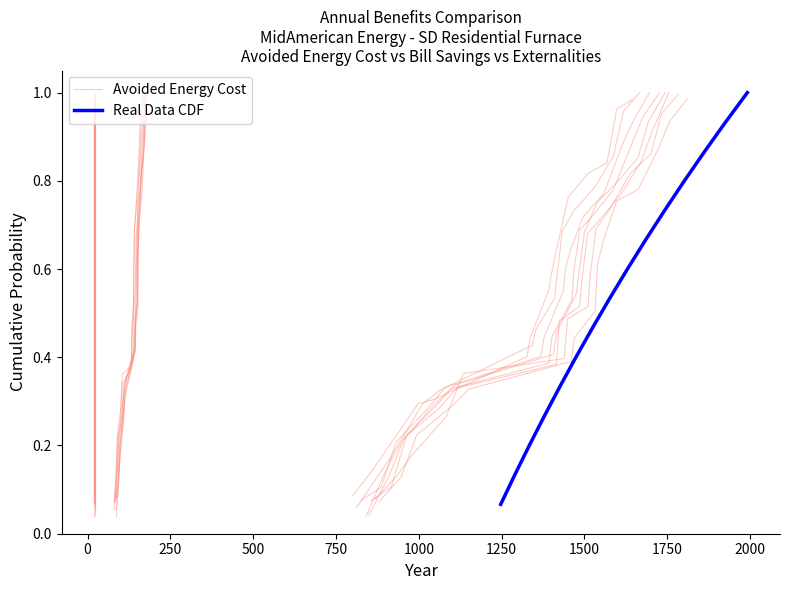

After their last crossing, which series has the higher values: Avoided Energy Cost or Real Data CDF?

Avoided Energy Cost